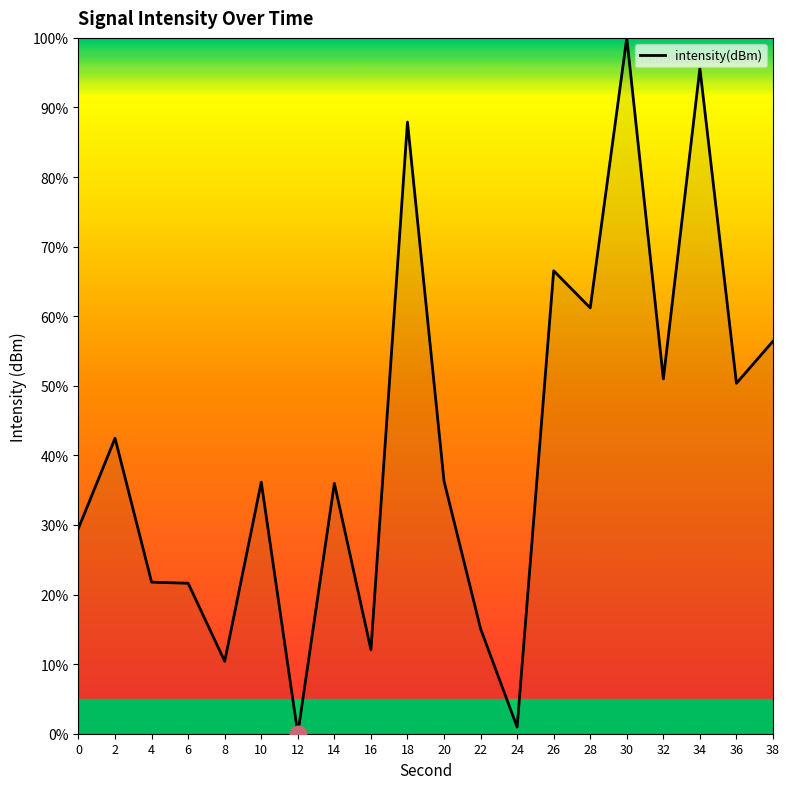

What is the approximate value at 36?

50.4